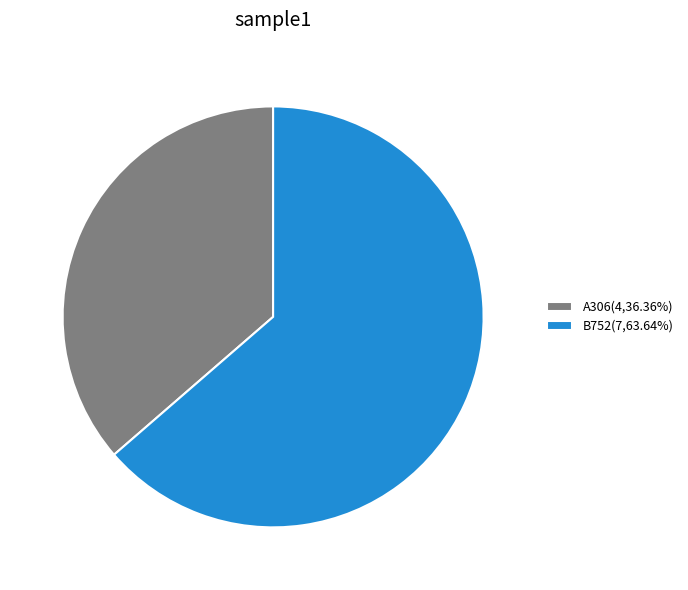

Does B752(7,63.64%) account for over 50% of the chart?

Yes